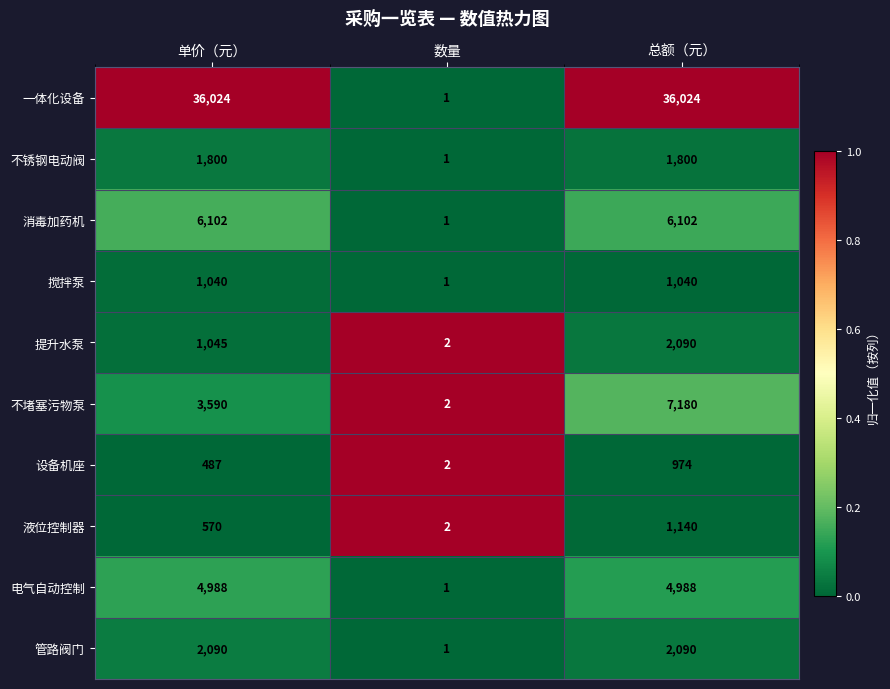

Which series has the largest total across all categories?

一体化设备